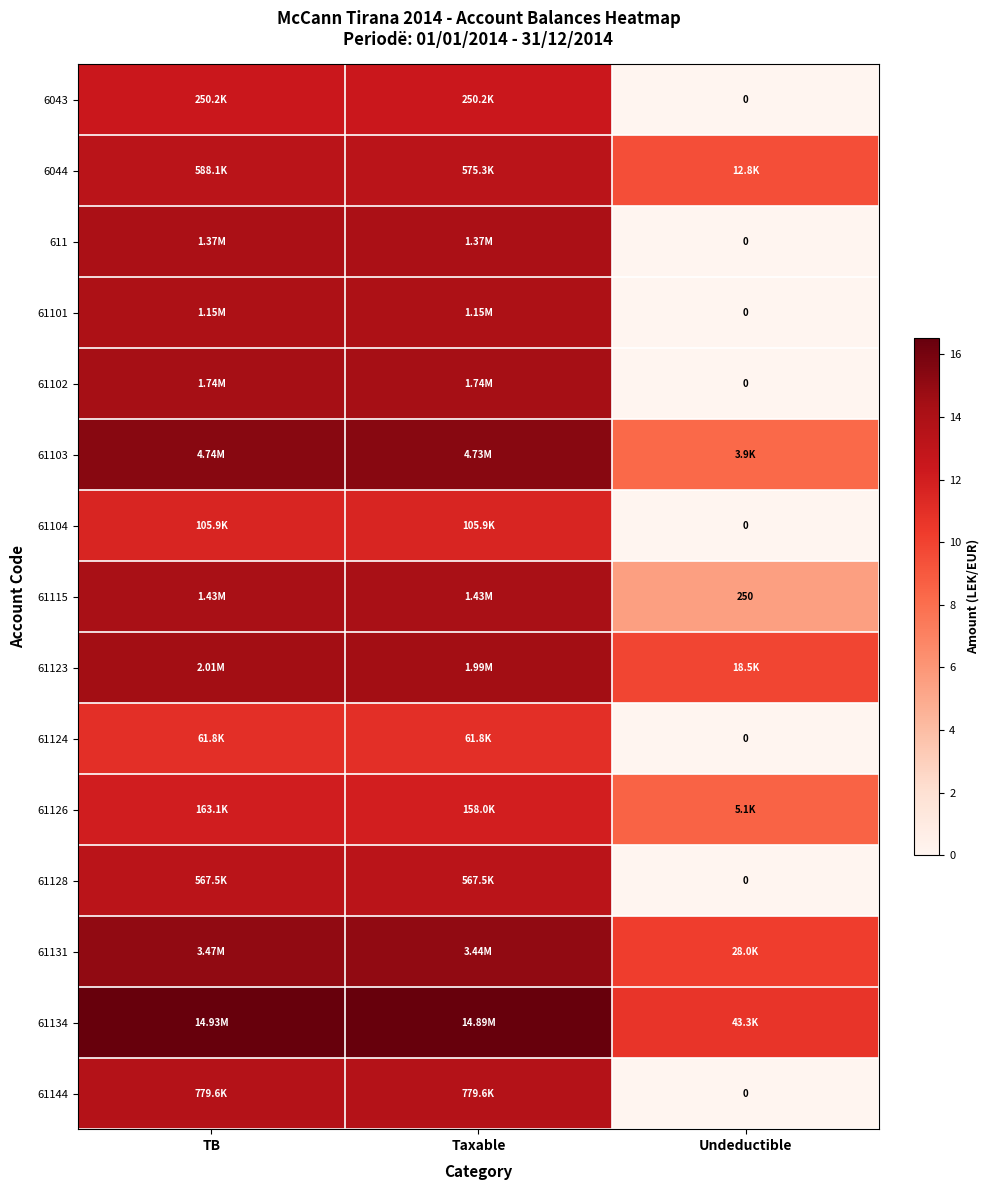

Is the value of 6043 at Undeductible greater than the value of 61115 at Undeductible?

No